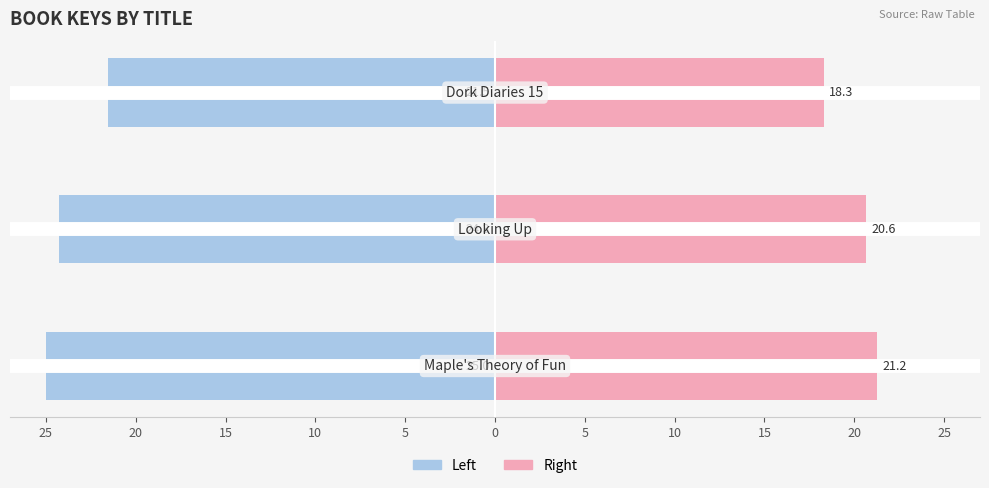

What is the value of the Key (normalized right) bar at the 2nd from the left?

20.6